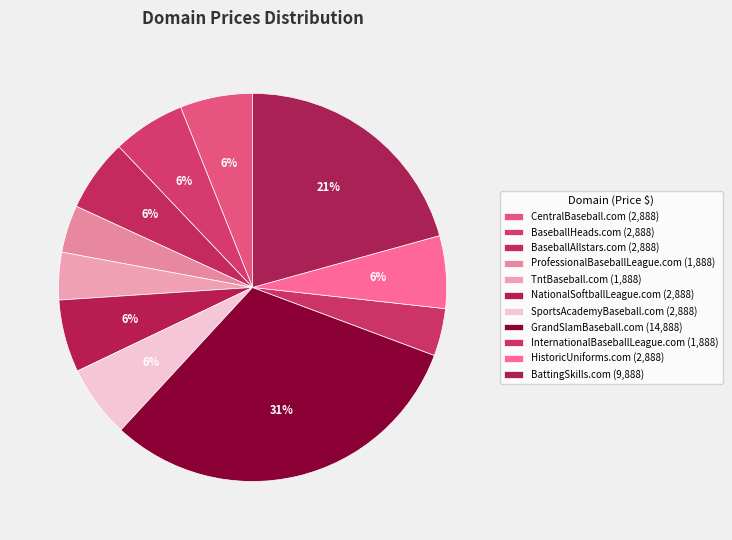

Count the number of slices in the pie.

11